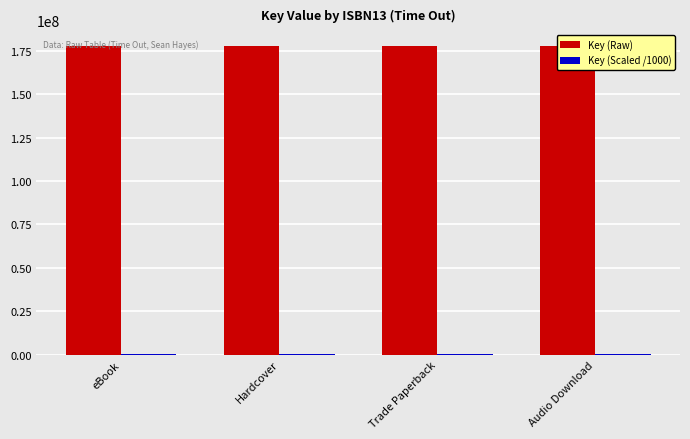

What is the highest value of the Key (Scaled /1000) series?

178020